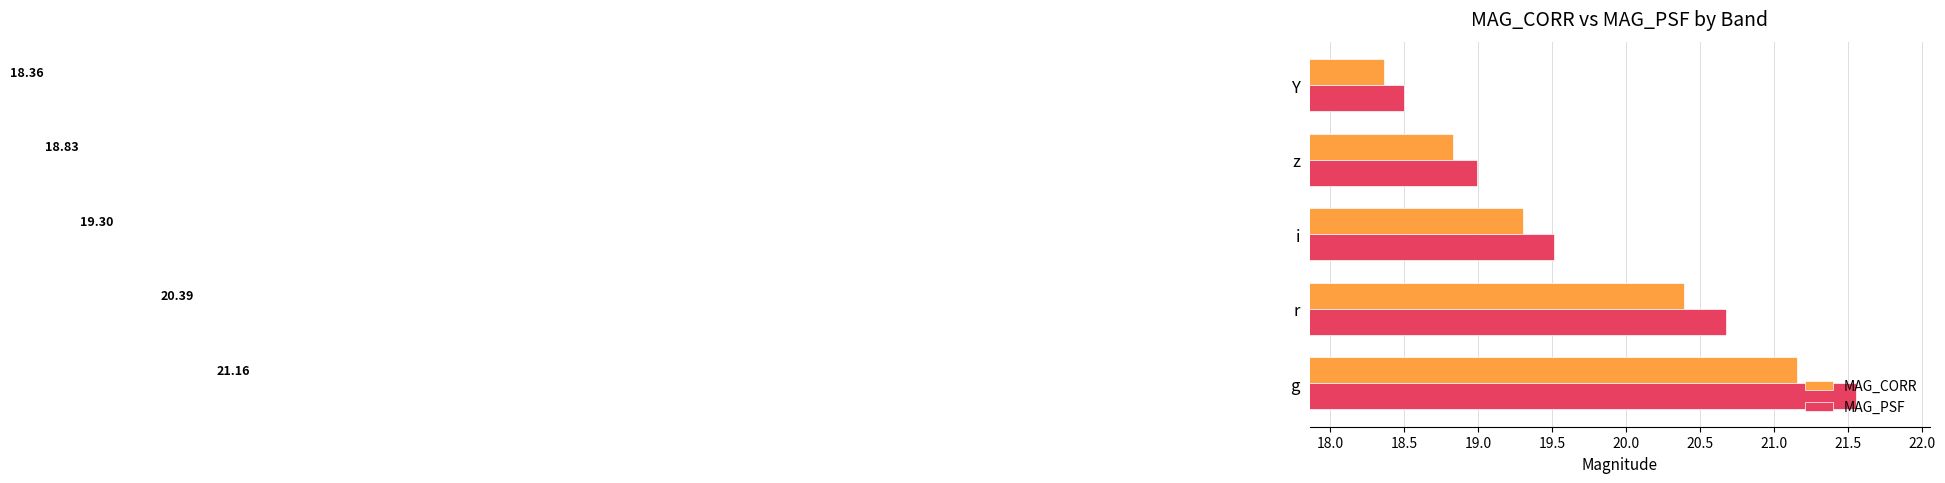

What is the average value of the MAG_CORR series?

19.6